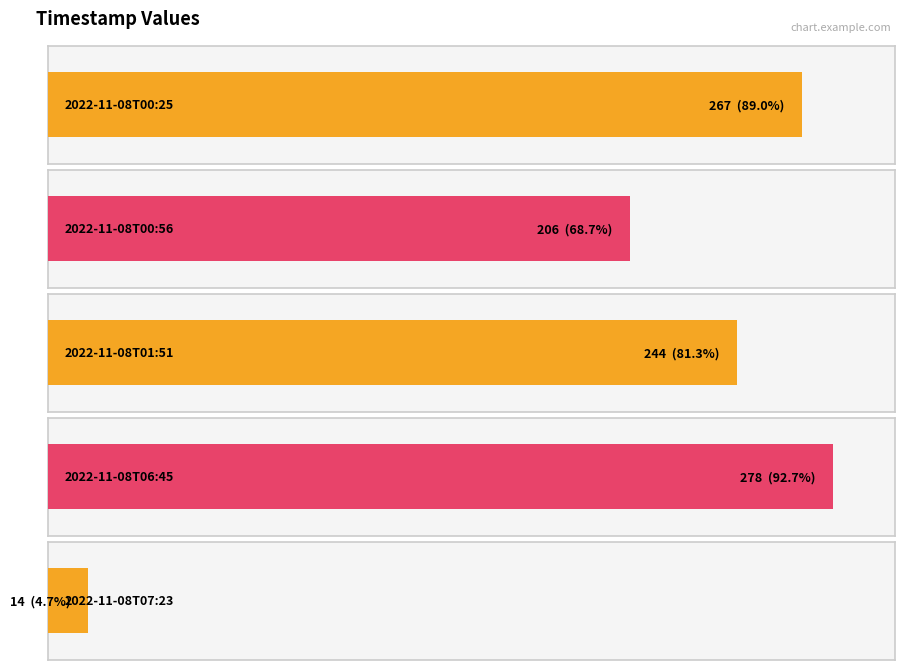

Reading left to right, extract all data points from this chart.

2022-11-08T00:25=267	2022-11-08T00:56=206	2022-11-08T01:51=244	2022-11-08T06:45=278	2022-11-08T07:23=14